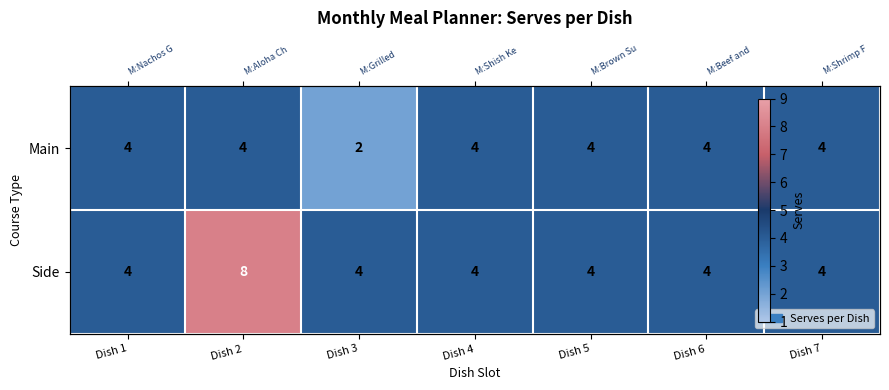

At which label does Main reach its peak?

Dish 1